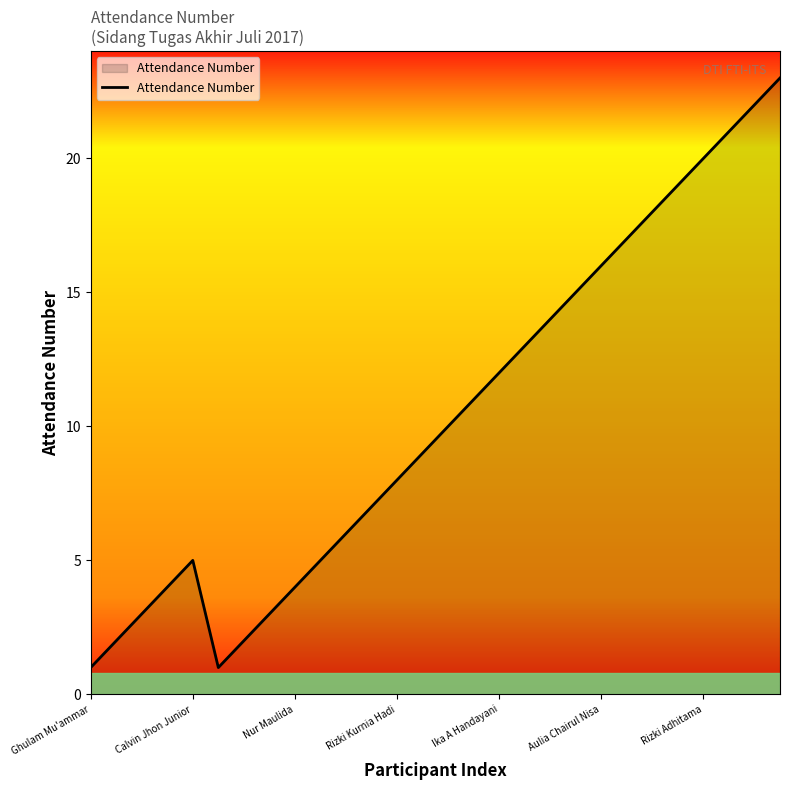

Reading left to right, what are all the values shown in this chart?

1	2	3	4	5	1	2	3	4	5	6	7	8	9	10	11	12	13	14	15	16	17	18	19	20	21	22	23